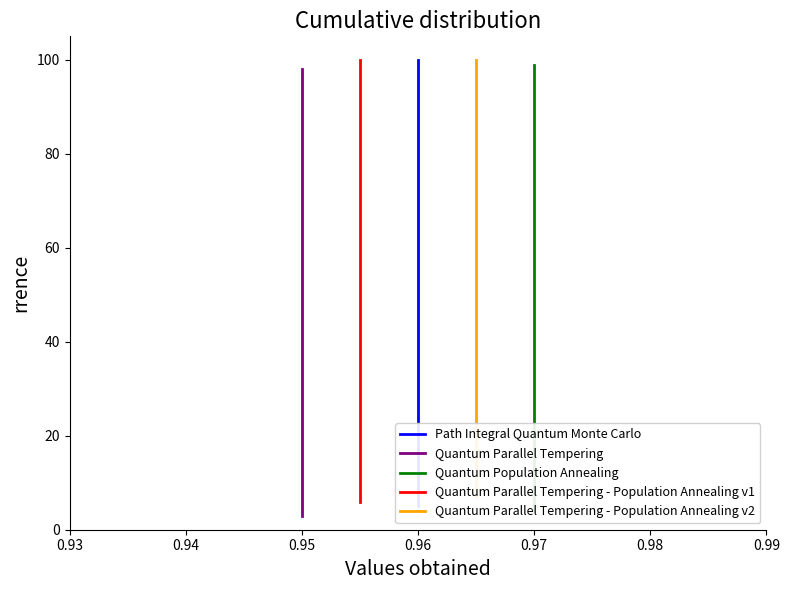

Is the value of Quantum Population Annealing at 12 greater than the value of Quantum Parallel Tempering - Population Annealing v2 at 7?

Yes